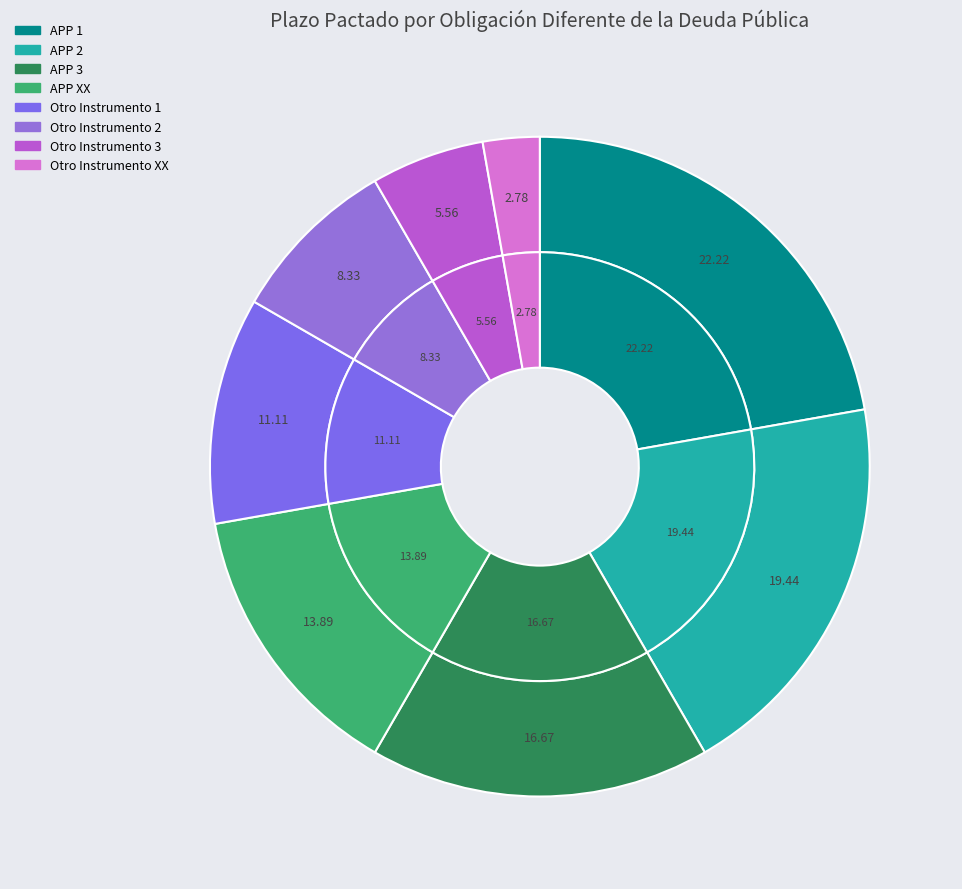

What is the largest slice in the pie chart?

APP 1